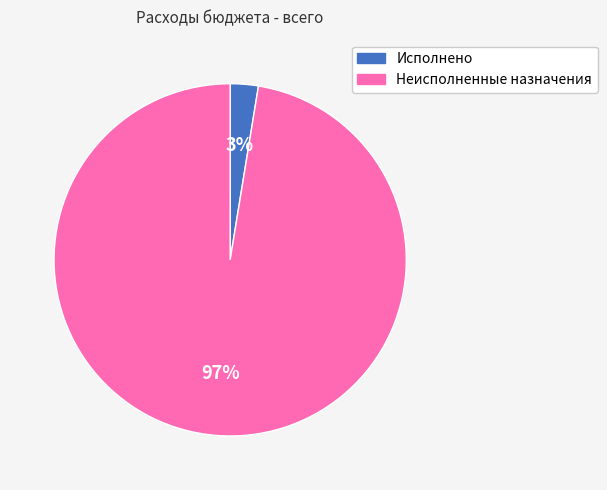

Between Исполнено and Неисполненные назначения, which is larger?

Неисполненные назначения